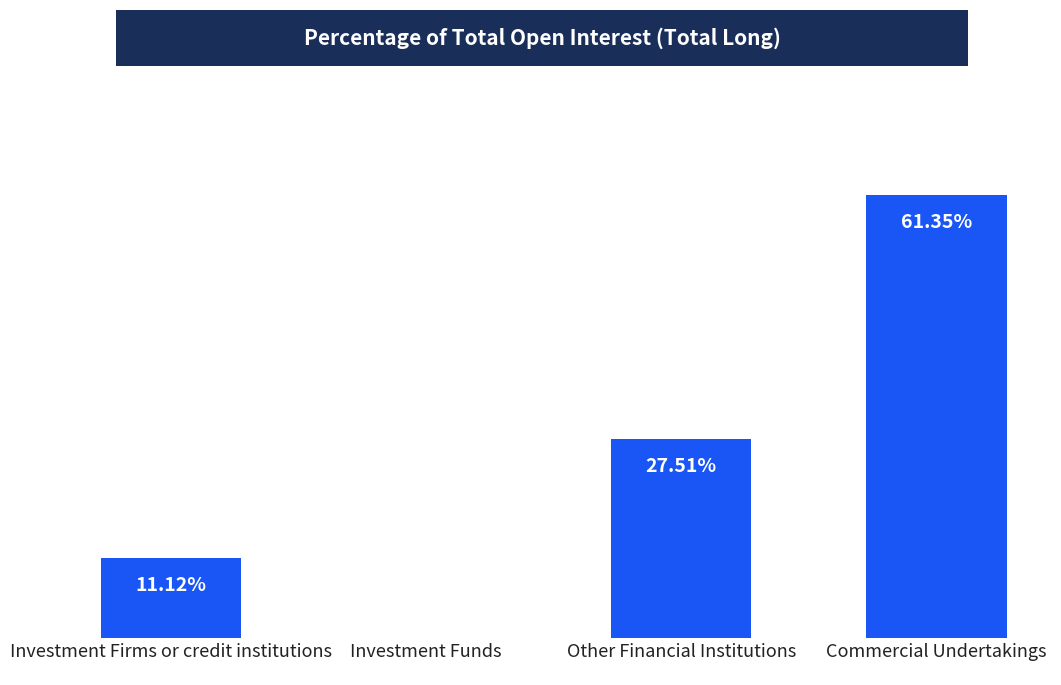

Are the bars horizontal?

No